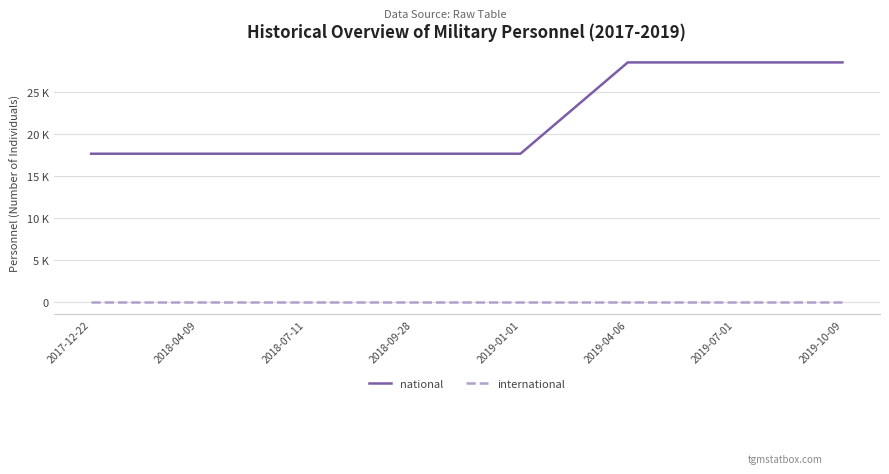

What is the label of the 3rd point from the right?

2019-04-06